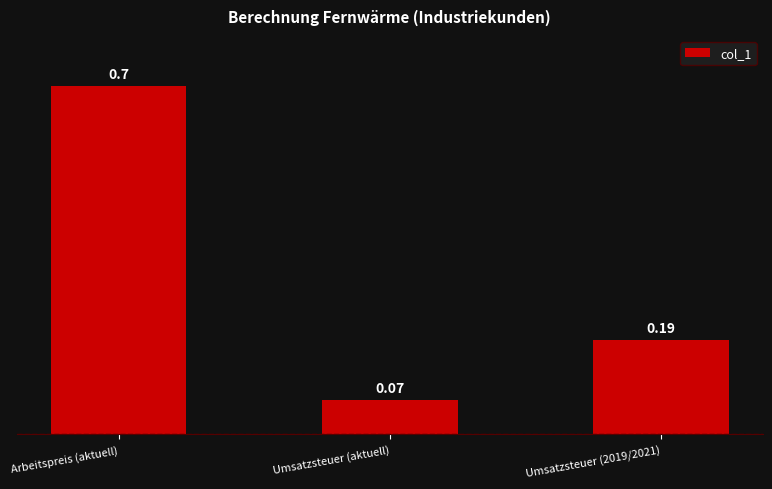

List the labels in order of value, smallest first.

Umsatzsteuer (aktuell), Umsatzsteuer (2019/2021), Arbeitspreis (aktuell)